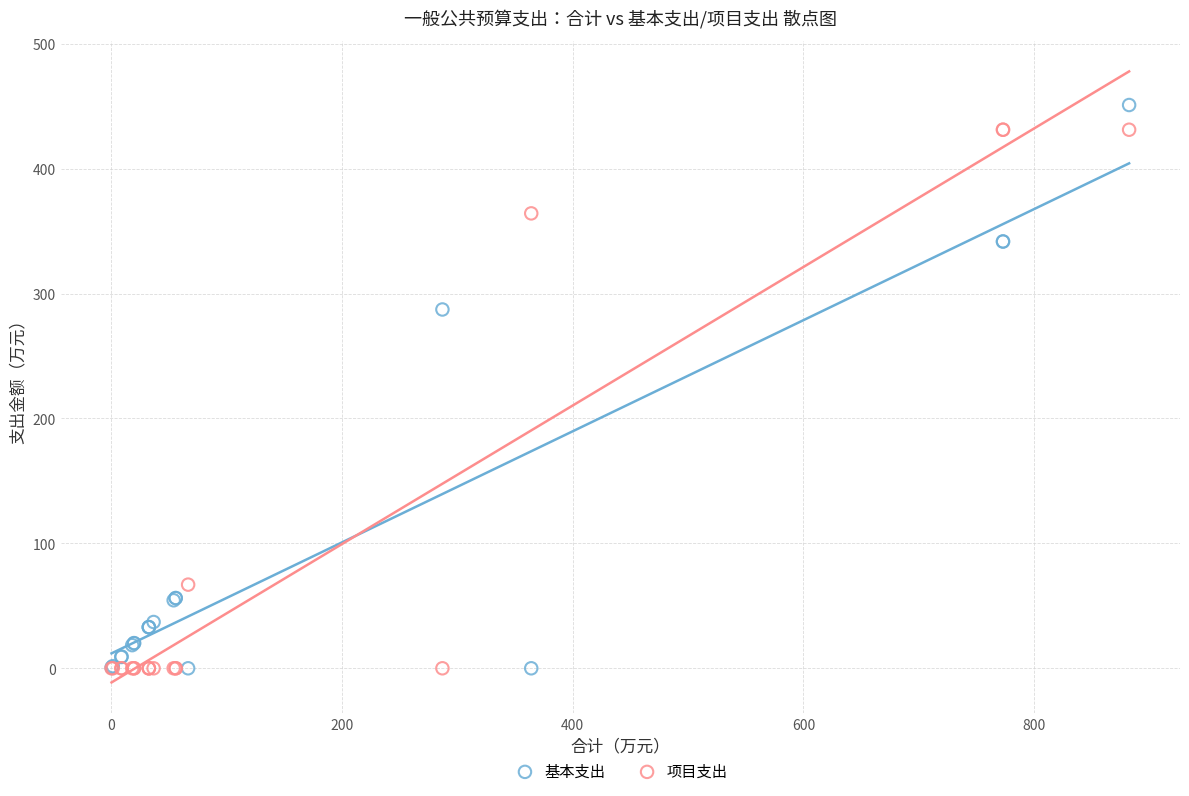

Across all series, what Y value is closest to 225?

287.3